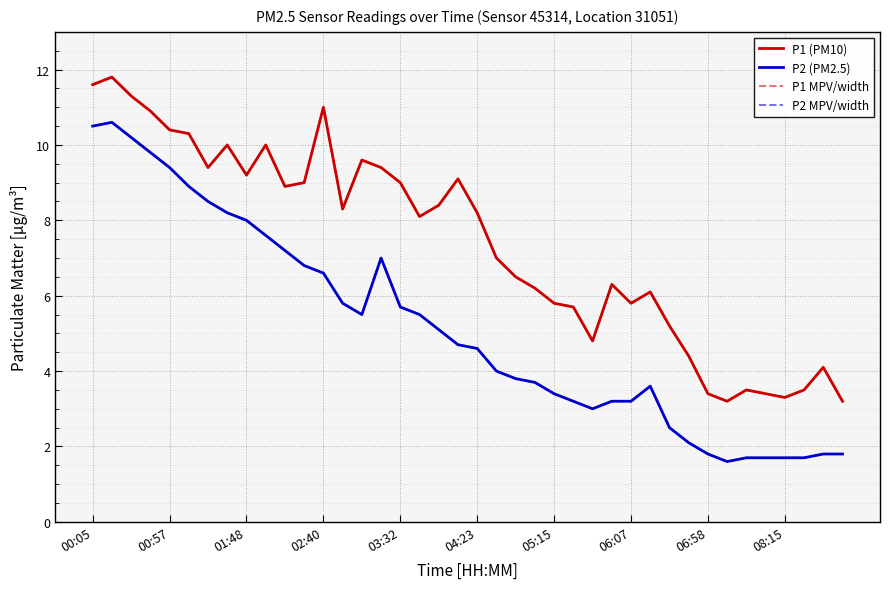

Which series has the largest total across all categories?

P1 (PM10)